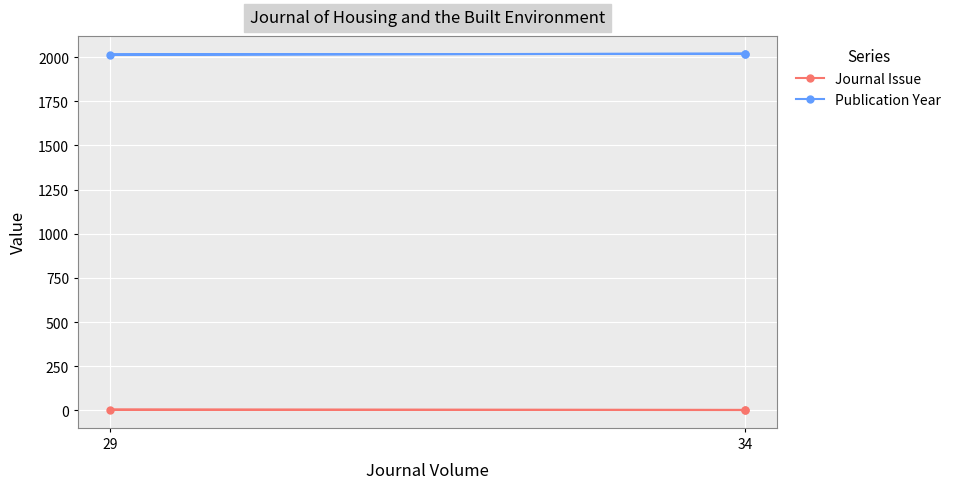

What is the highest value of the Journal Issue series?

4